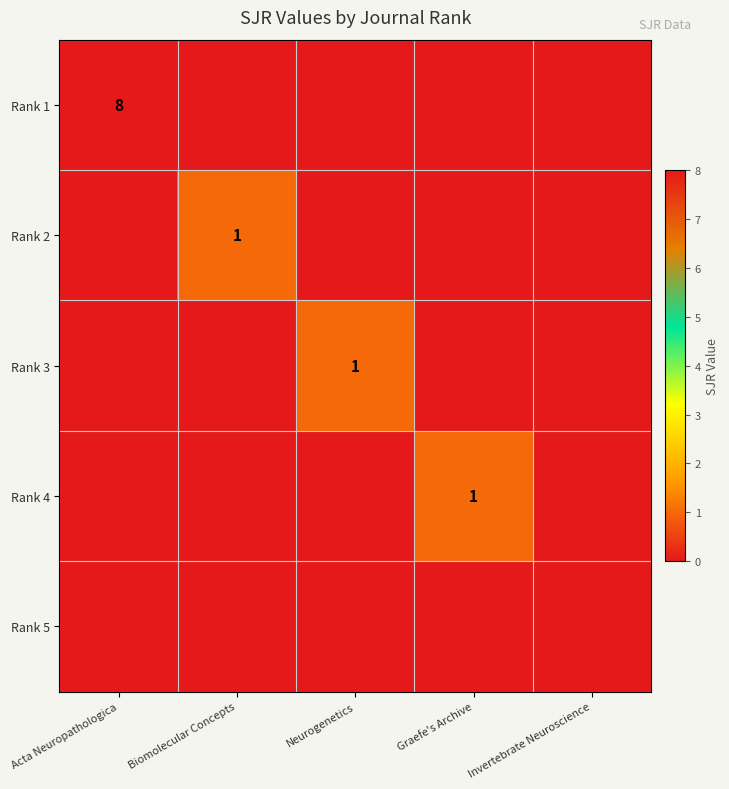

Between Biomolecular Concepts and Graefe's Archive, which is larger?

Biomolecular Concepts